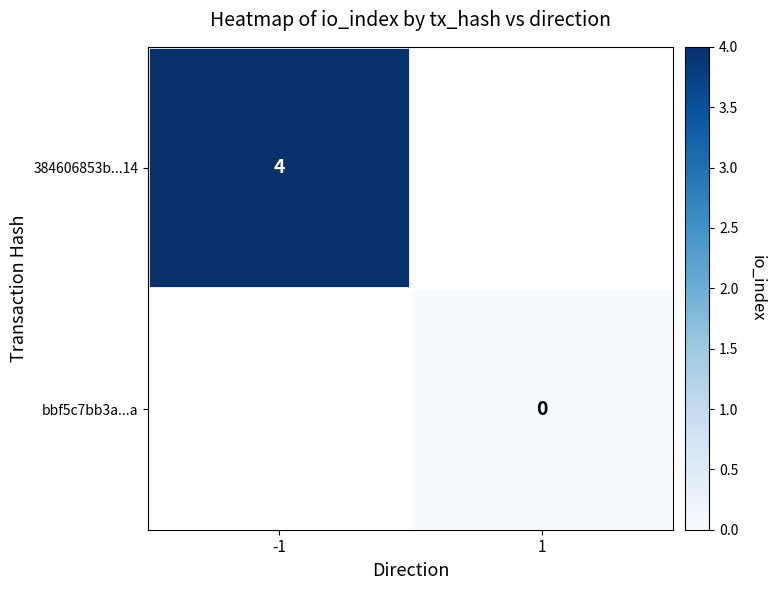

What is the greatest value displayed?

4.0